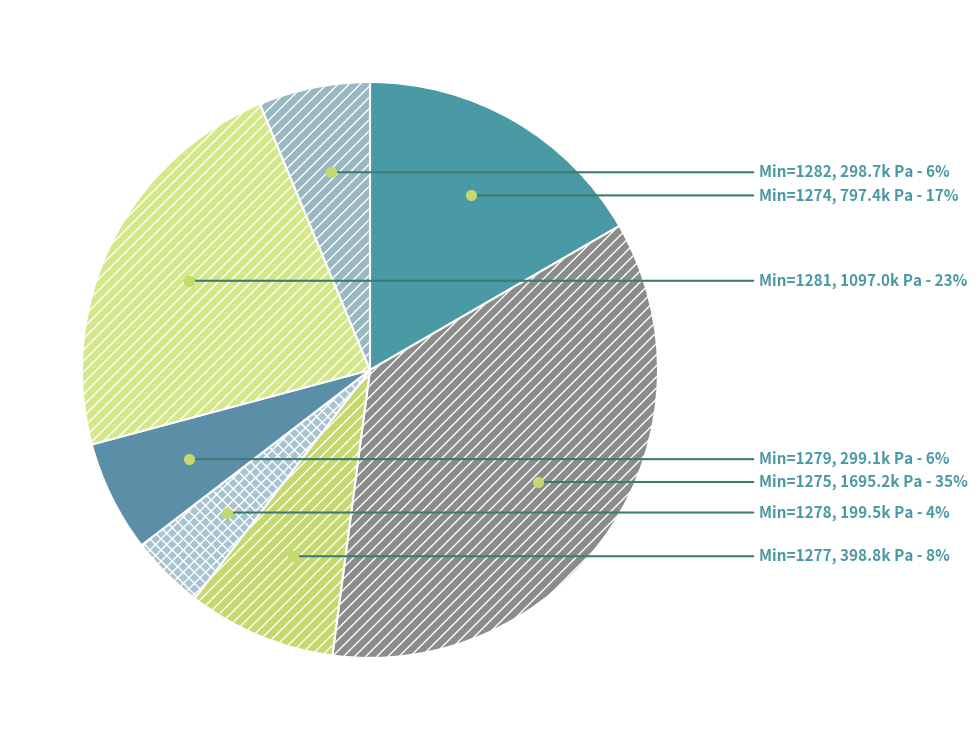

How many slices are in this pie chart?

7